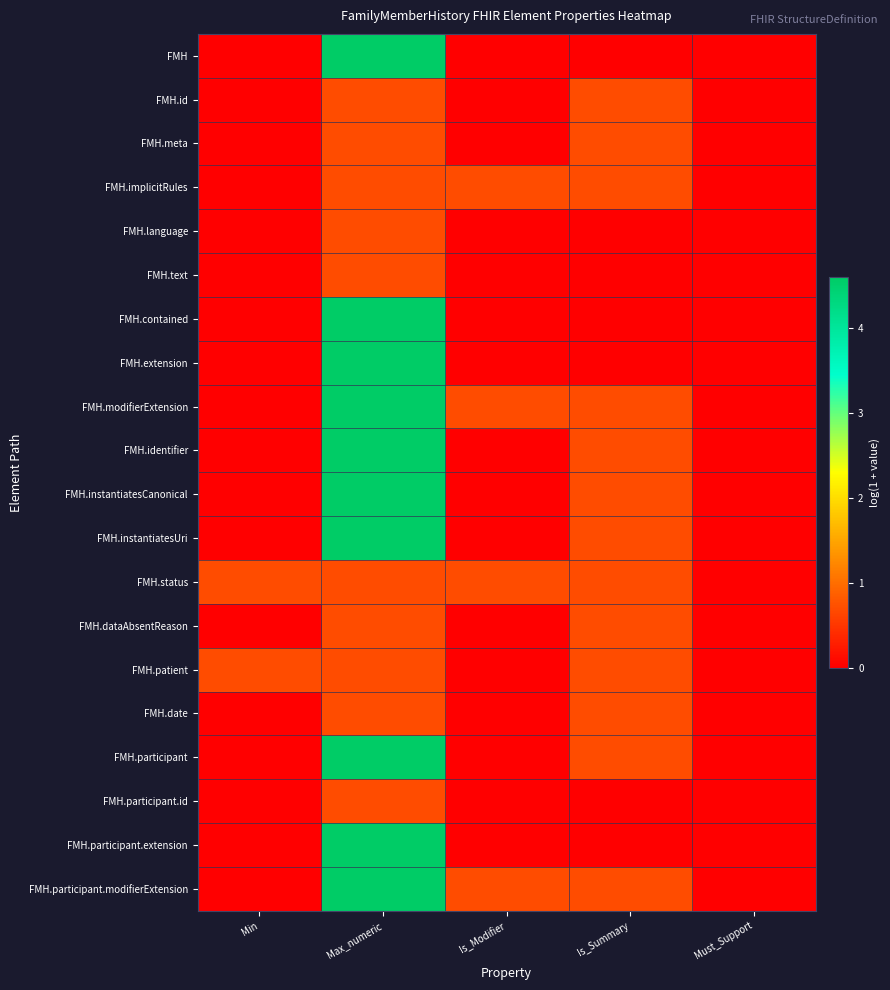

Which has a higher value, Max_numeric or Is_Summary?

Max_numeric